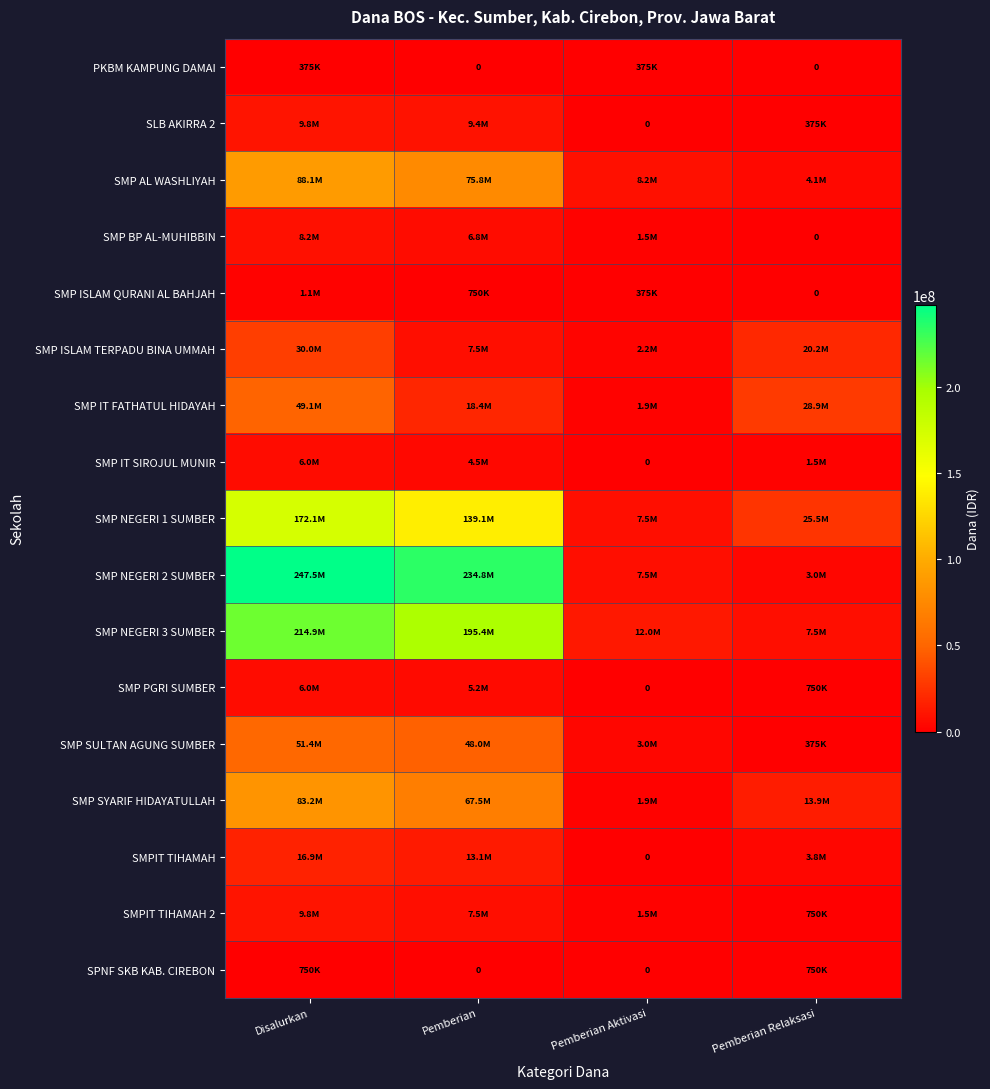

How many values in the SPNF SKB KAB. CIREBON series are below 750000?

2